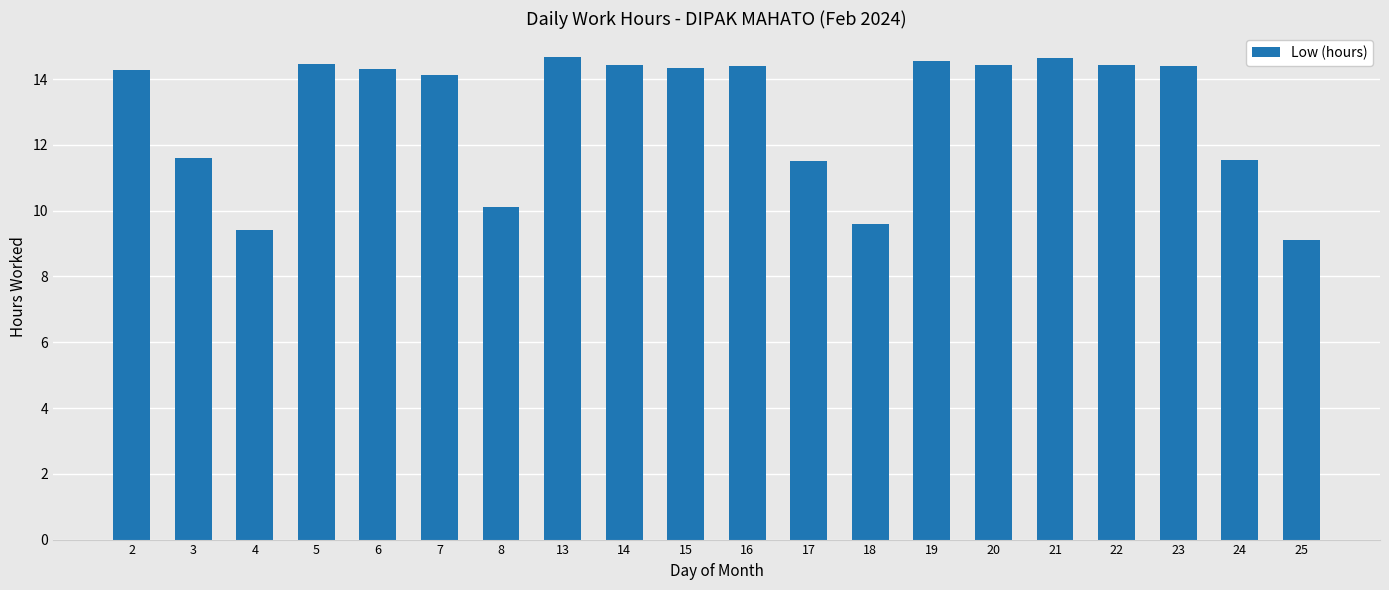

What is the difference between the maximum and minimum values?

5.6